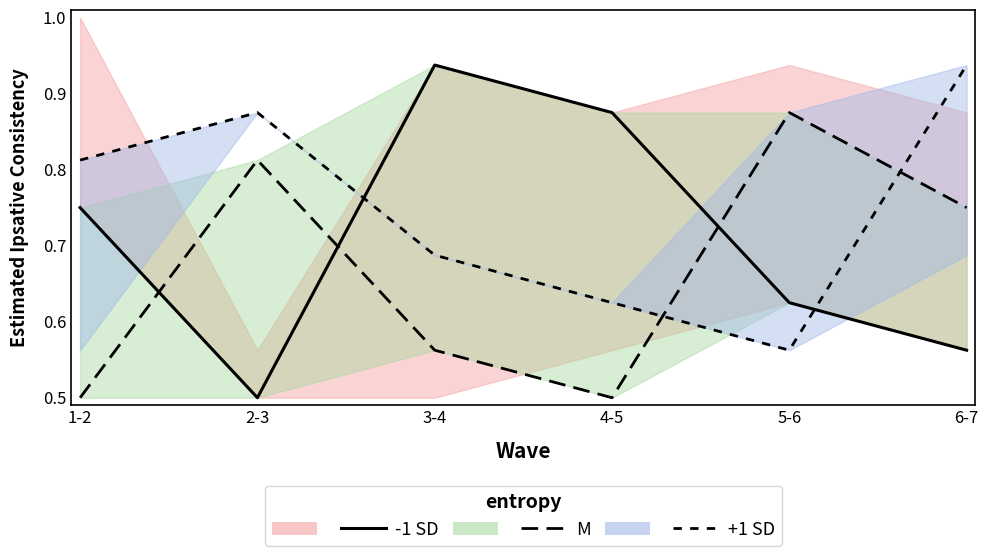

What are all the series names shown in the legend?

-1 SD, M, +1 SD